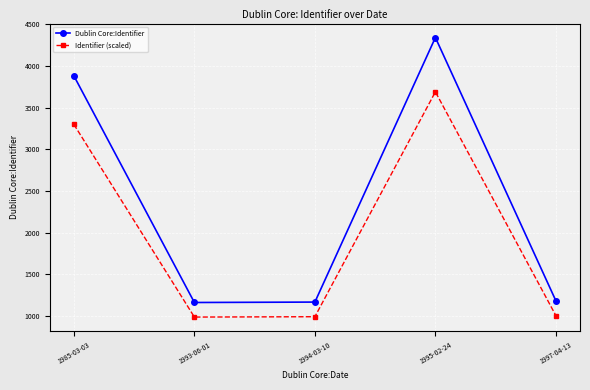

What are all the series names shown in the legend?

Dublin Core:Identifier, Identifier (scaled)